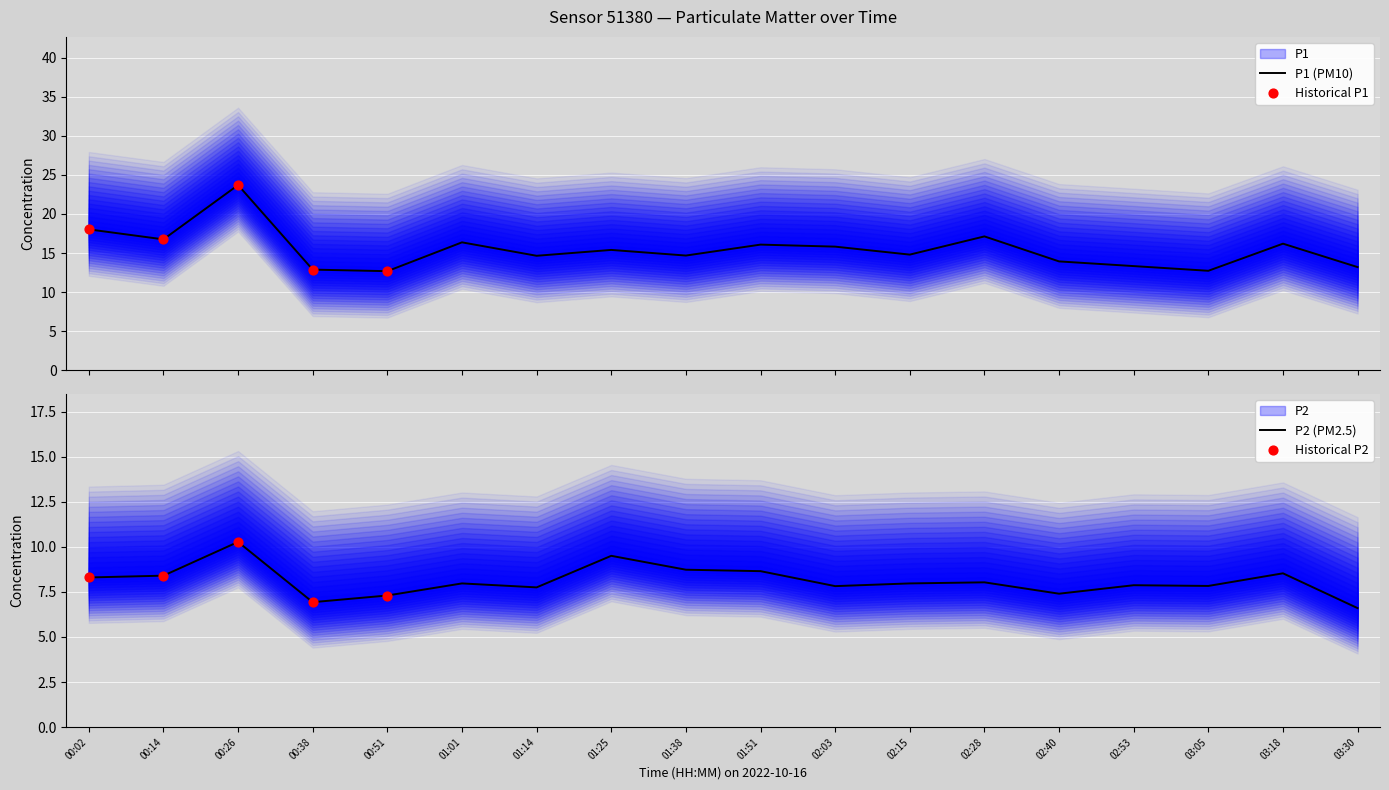

Which series has the widest spread of Y values?

P1